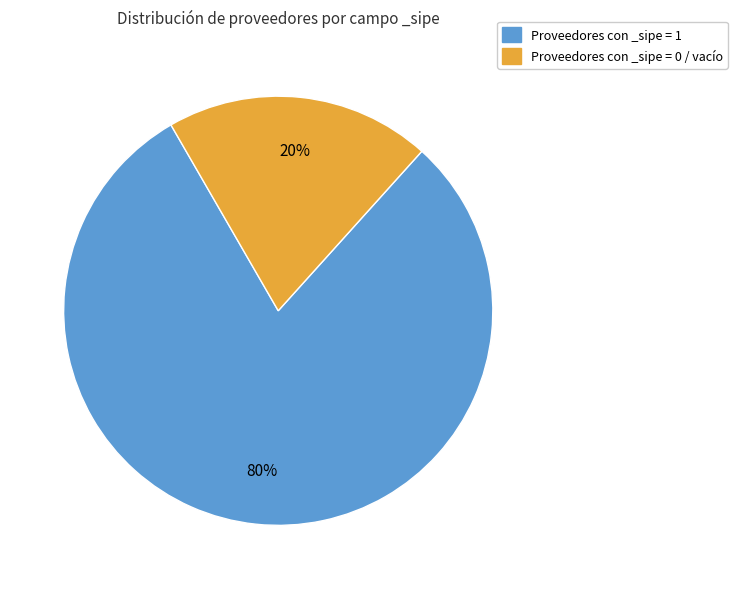

To the nearest percent, what is the average slice percentage?

50%